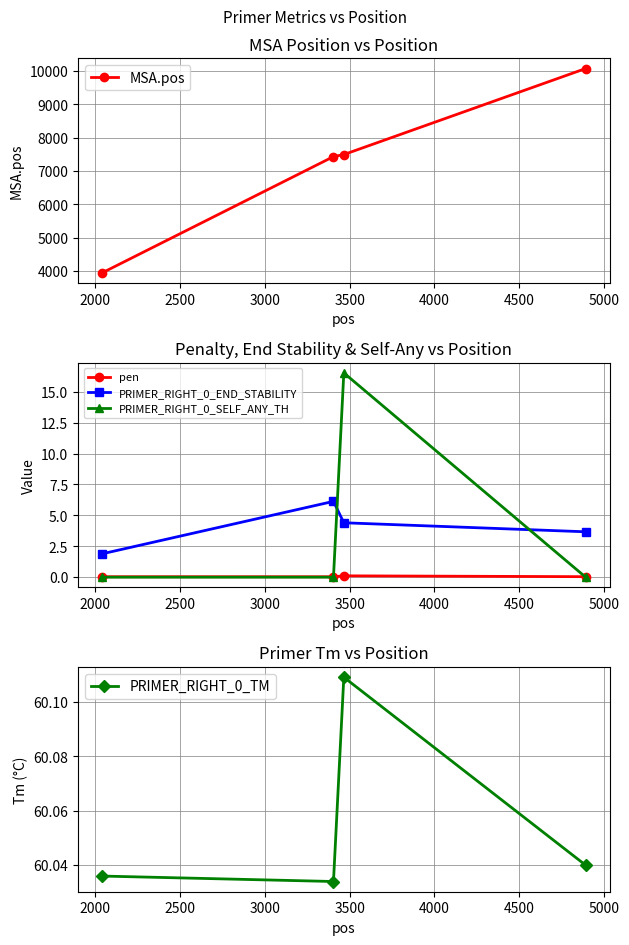

What is the maximum value for PRIMER_RIGHT_0_SELF_ANY_TH?

16.5